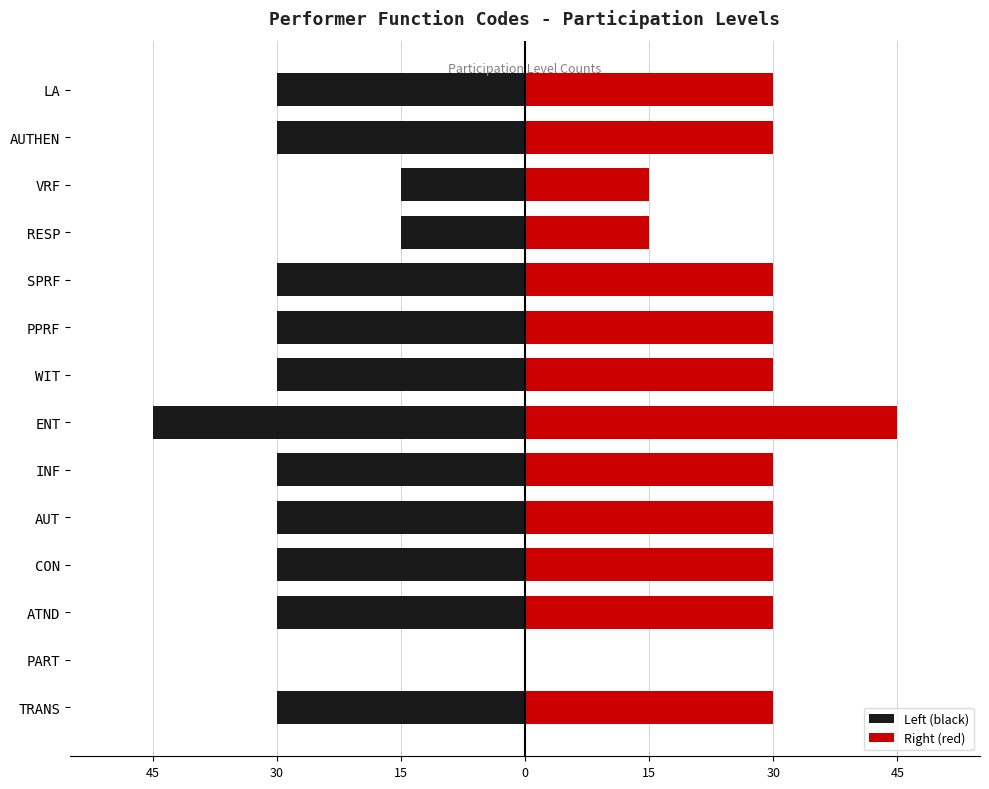

Which series has the largest total across all categories?

Right (red)